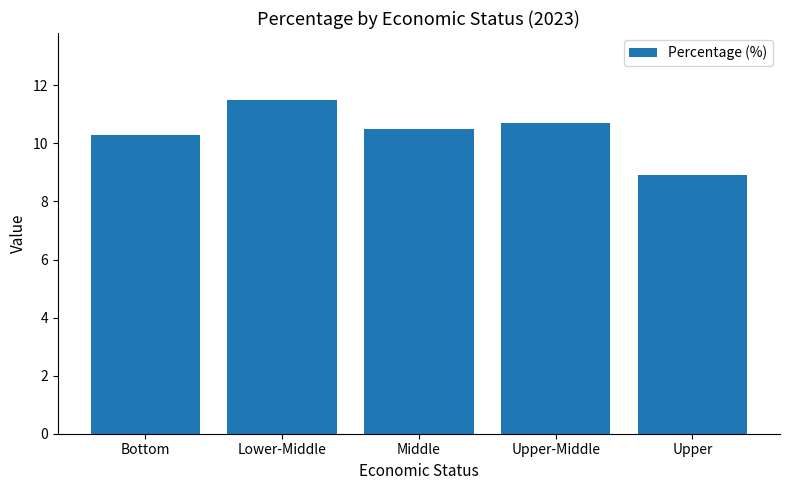

What is the difference between the second highest and minimum values?

1.8